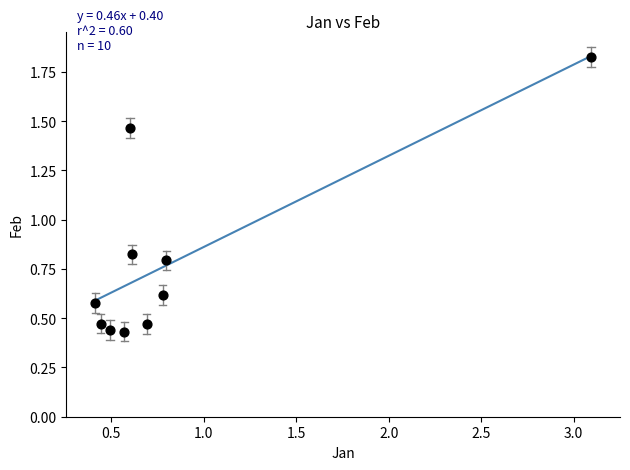

What is the range of Y values (max minus min)?

1.4